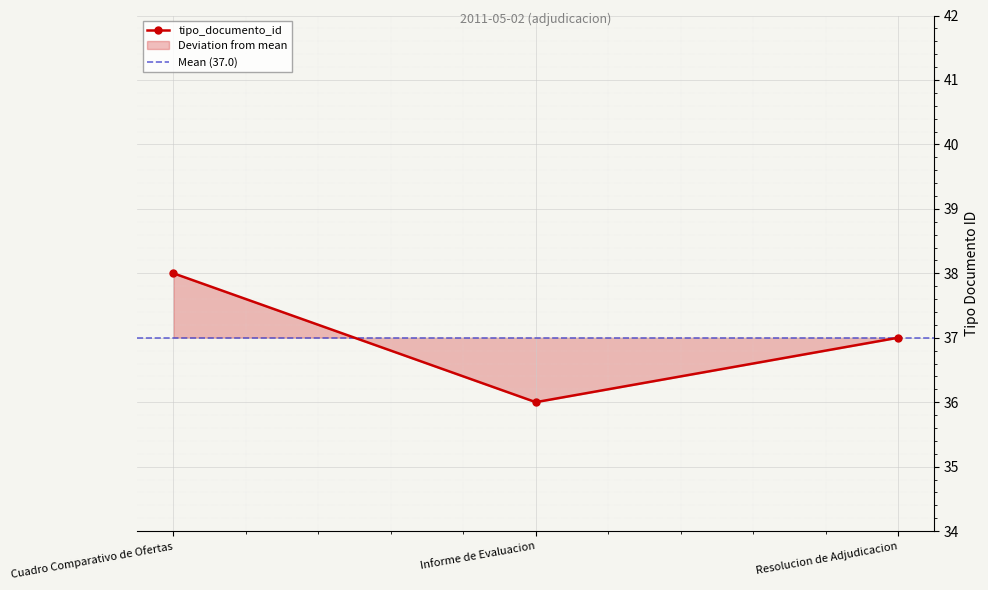

True or false: tipo_documento_id has a value of 16 at Resolucion de Adjudicacion.

False